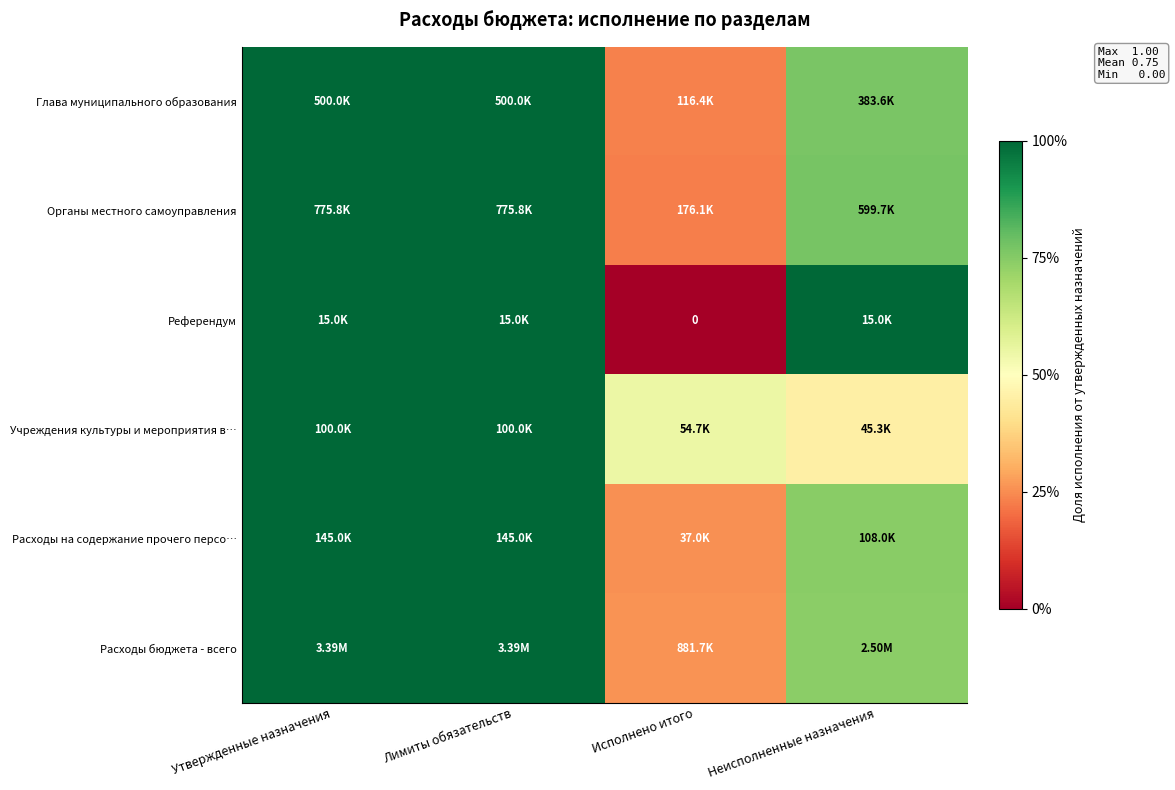

The value of Учреждения культуры и мероприятия в… at Утвержденные назначения is 1.0. True or false?

True